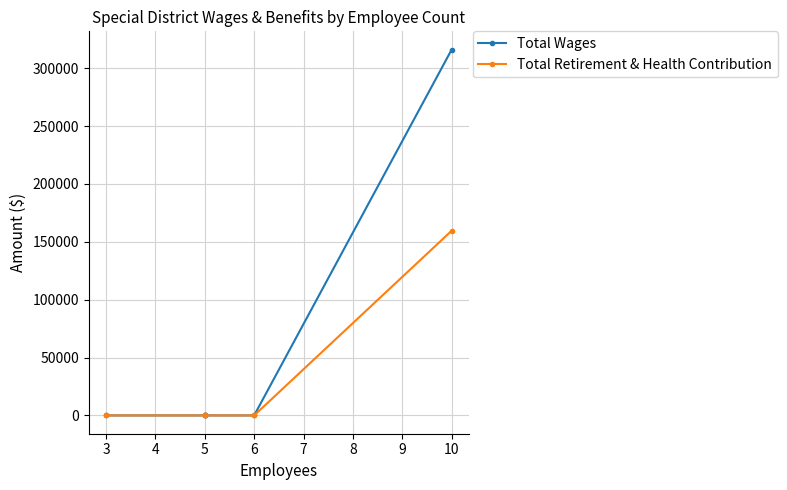

Reading left to right, extract all data points from this chart.

Total Wages: 0	0	0	0	0	316023
Total Retirement & Health Contribution: 0	0	0	0	0	159557